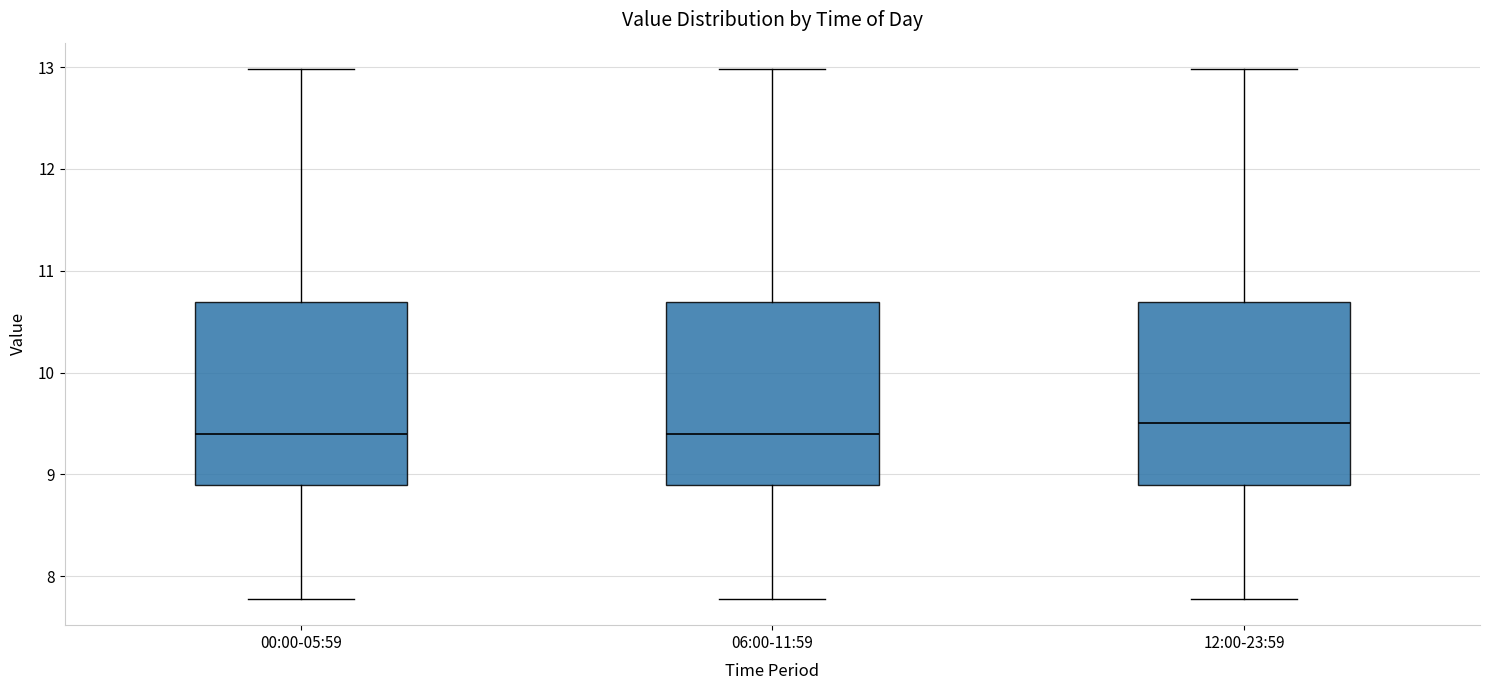

Reading left to right, transcribe this box plot: for each box, give where its median line is, the range the box spans, and where its two whiskers end, as read against the y-axis. The values are not printed on the chart, so give them approximately, as read against the axis.

00:00-05:59: median 9.4, box 8.9 to 10.7, whiskers 7.8 to 13.0
06:00-11:59: median 9.4, box 8.9 to 10.7, whiskers 7.8 to 13.0
12:00-23:59: median 9.5, box 8.9 to 10.7, whiskers 7.8 to 13.0